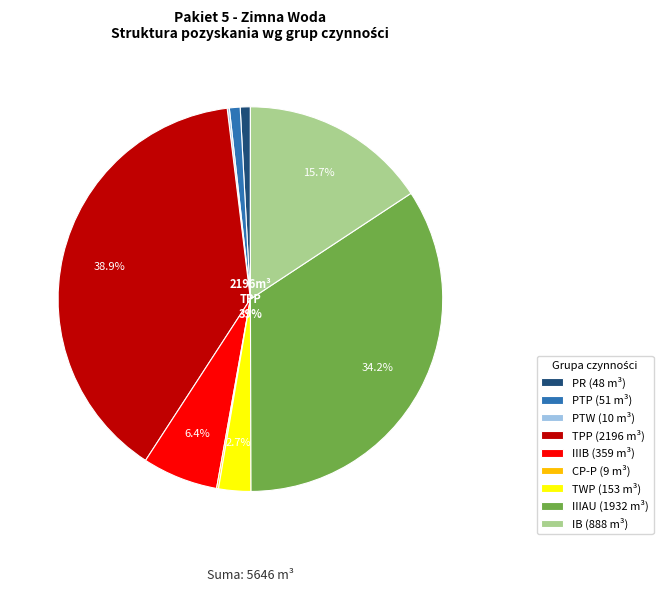

Does any single category account for the majority?

No